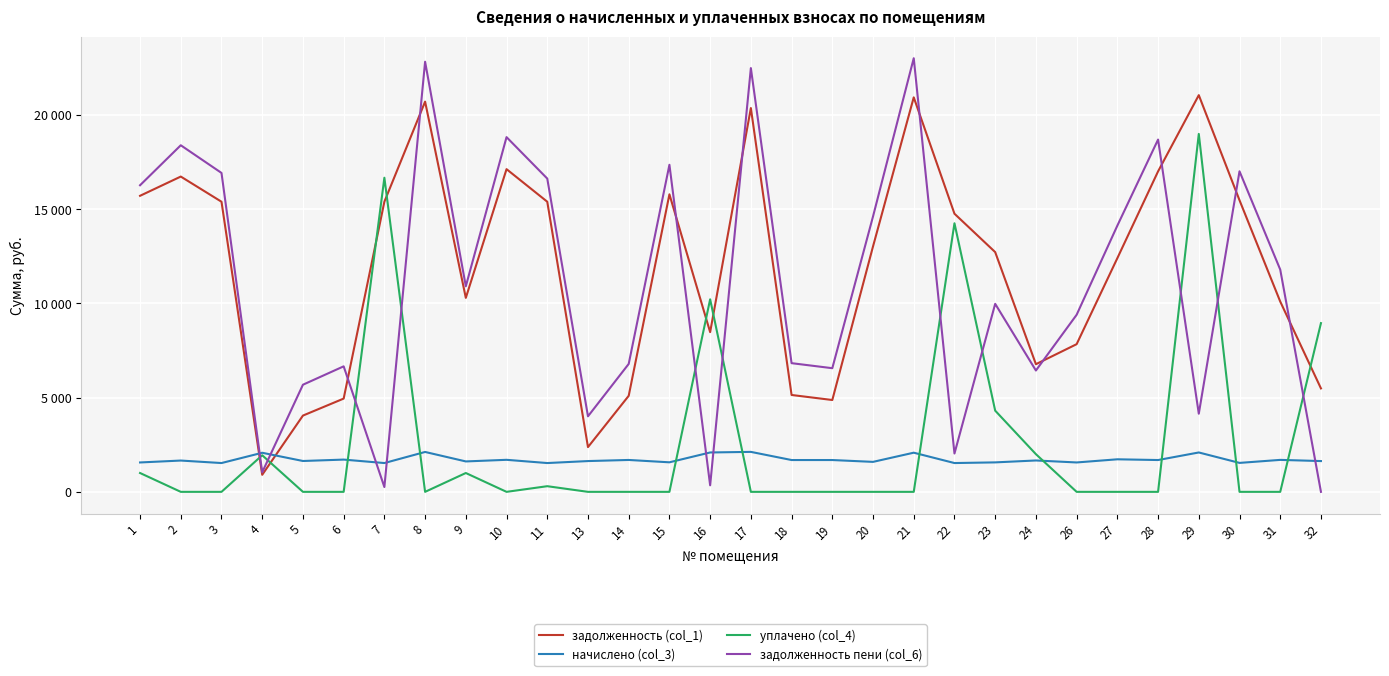

In задолженность (col_1), how many points are higher than both neighbors (excluding endpoints)?

7